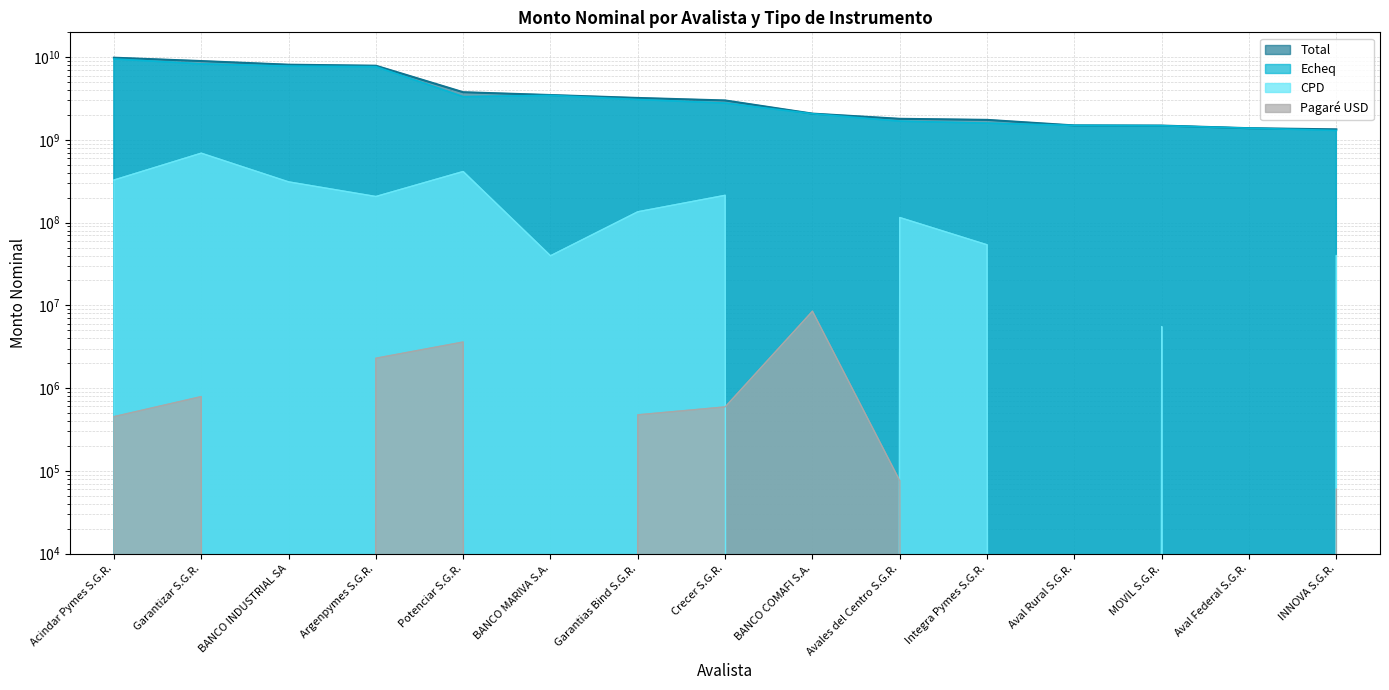

The Total series shows 3045828777.8 at BANCO COMAFI S.A.. True or false?

False